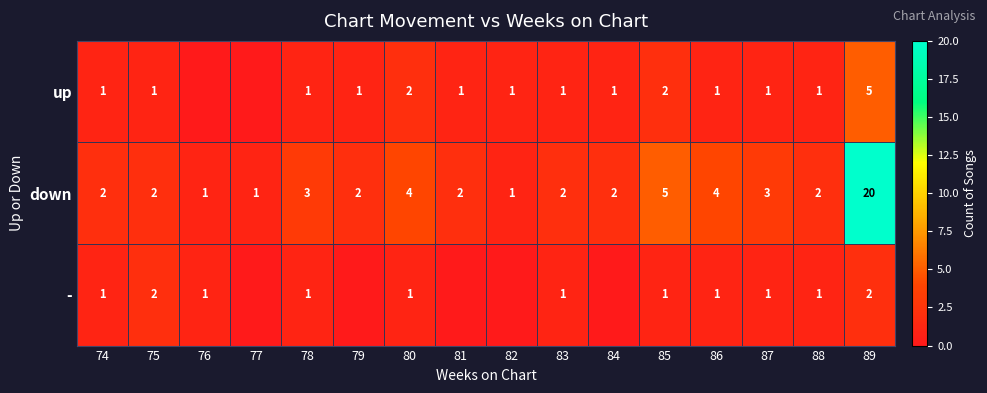

Which series changed the most between 78 and 85?

down